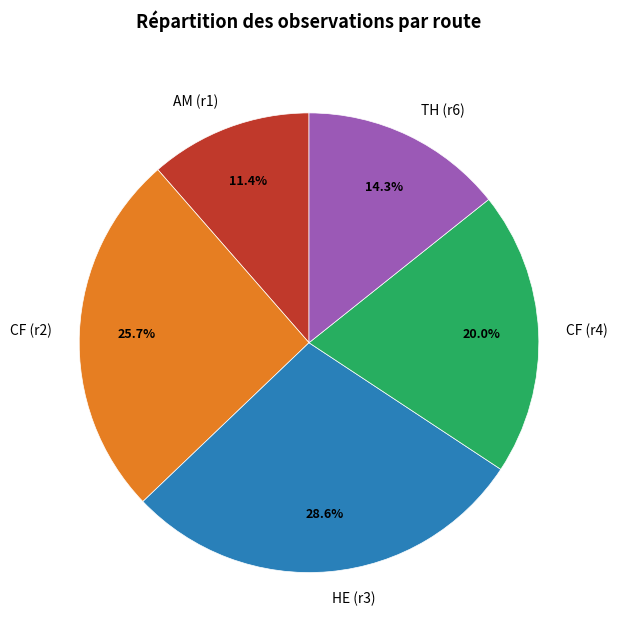

Does TH (r6) account for over 50% of the chart?

No